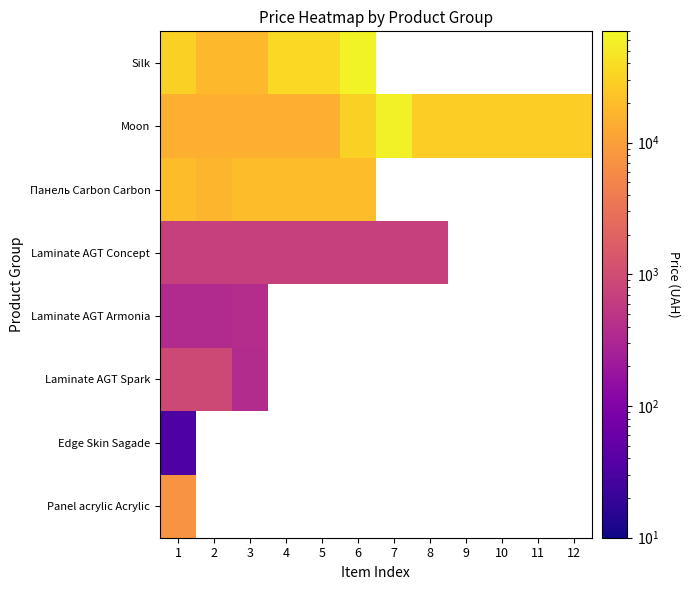

Which has a higher value, 1 or 3?

1